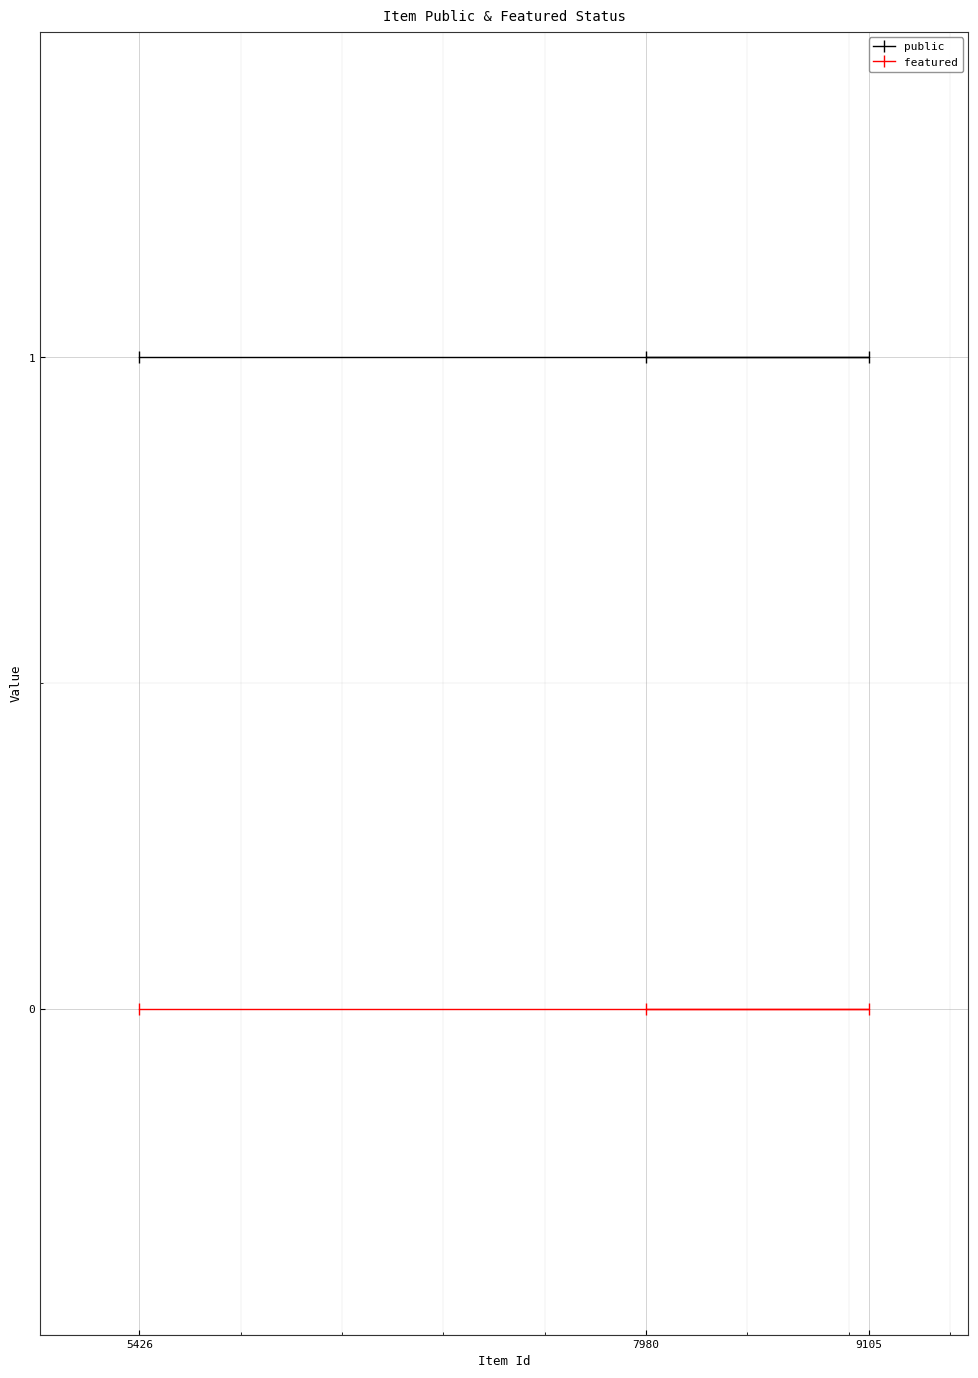

Where is public nearest to the value 1?

5426